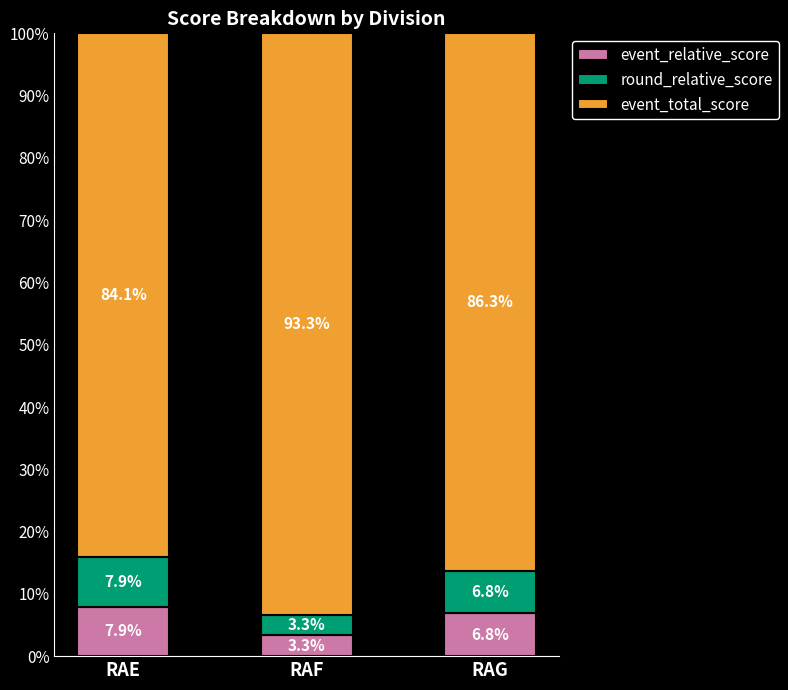

What is the difference between the maximum and minimum values in the event_relative_score series?

4.6